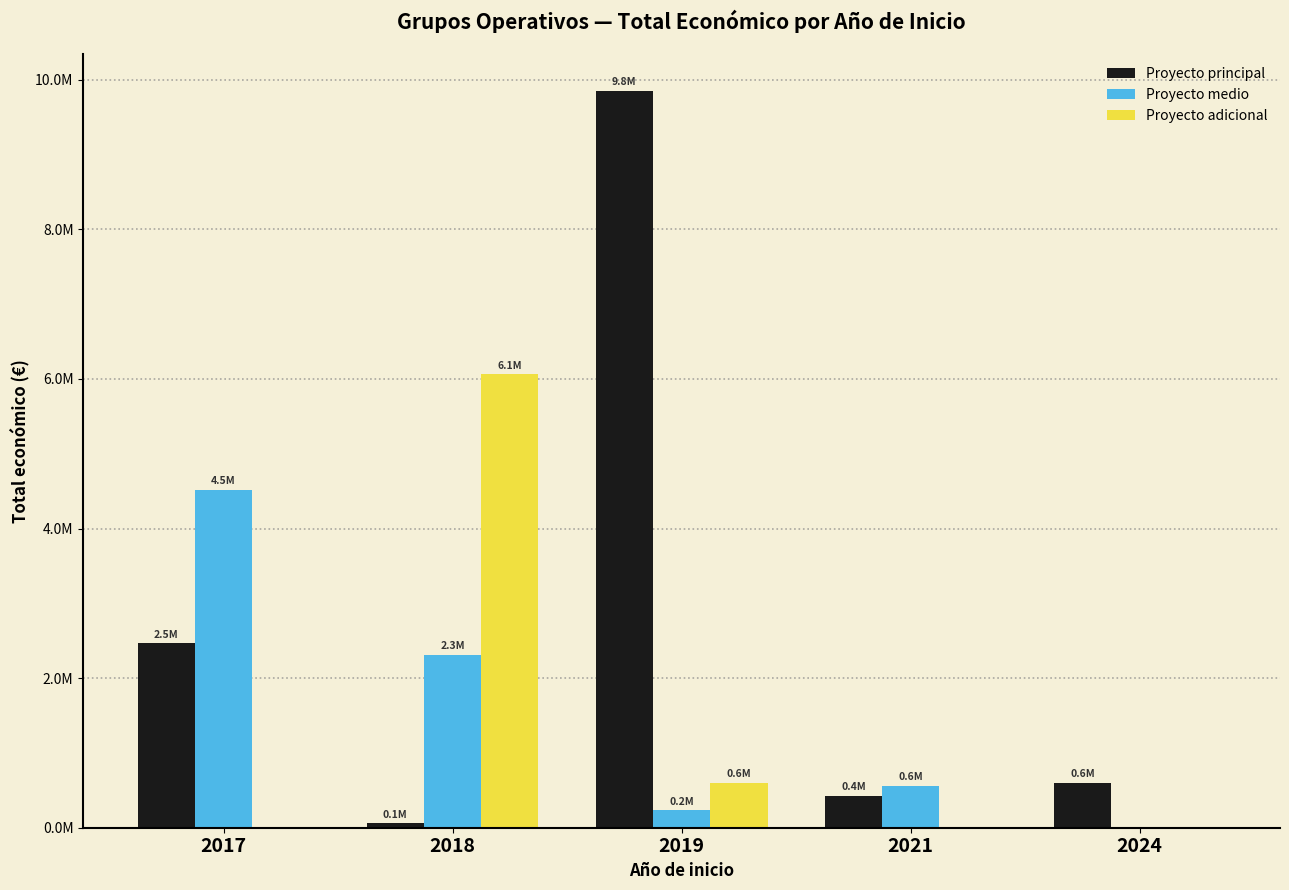

Between 2021 and 2024, which series saw the biggest shift?

Proyecto medio